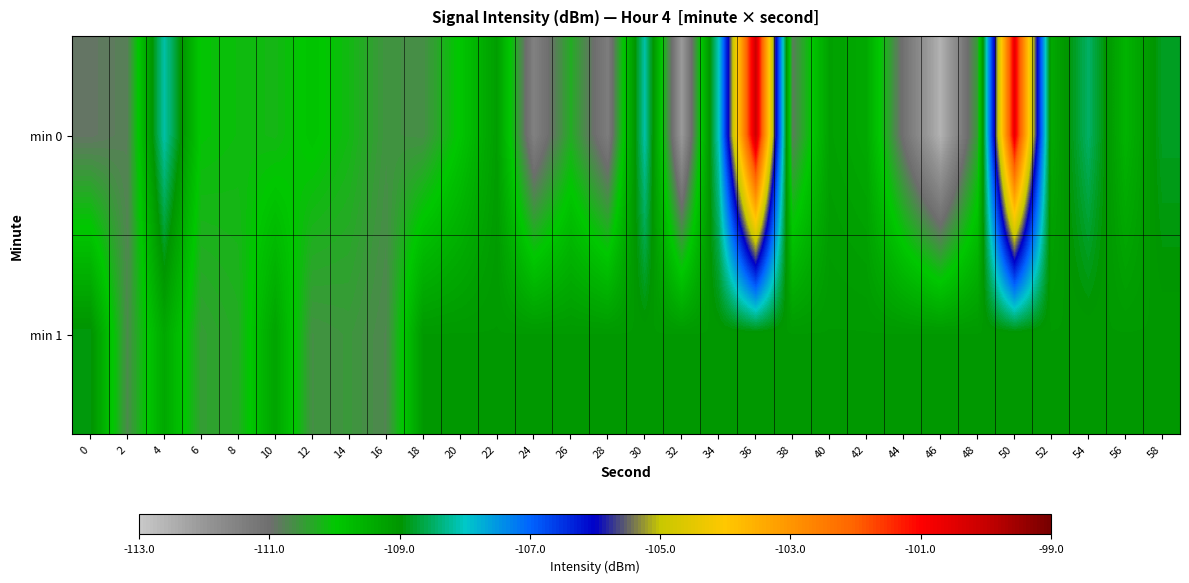

Reading left to right, what are all the values shown in this chart?

min 0: 0=-110.9	2=-110.8	4=-108.1	6=-110.0	8=-110.1	10=-110.2	12=-109.9	14=-110.2	16=-110.6	18=-110.6	20=-109.9	22=-109.2	24=-111.5	26=-110.3	28=-111.4	30=-108.1	32=-112.1	34=-108.0	36=-100.1	38=-110.8	40=-109.2	42=-109.4	44=-111.1	46=-112.6	48=-110.4	50=-100.6	52=-109.4	54=-108.5	56=-109.6	58=-108.8
min 1: 0=-108.9	2=-110.7	4=-109.4	6=-110.5	8=-110.3	10=-109.3	12=-110.6	14=-110.5	16=-110.7	18=-109.1	20=-109.1	22=-109.1	24=-109.1	26=-109.1	28=-109.1	30=-109.1	32=-109.1	34=-109.1	36=-109.1	38=-109.1	40=-109.1	42=-109.1	44=-109.1	46=-109.1	48=-109.1	50=-109.1	52=-109.1	54=-109.1	56=-109.1	58=-109.1